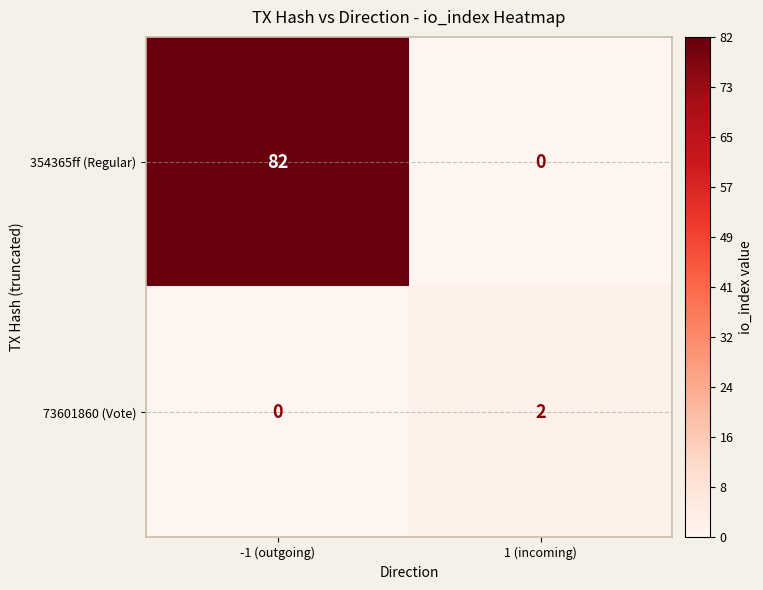

Which series has the largest total across all categories?

354365ff (Regular)